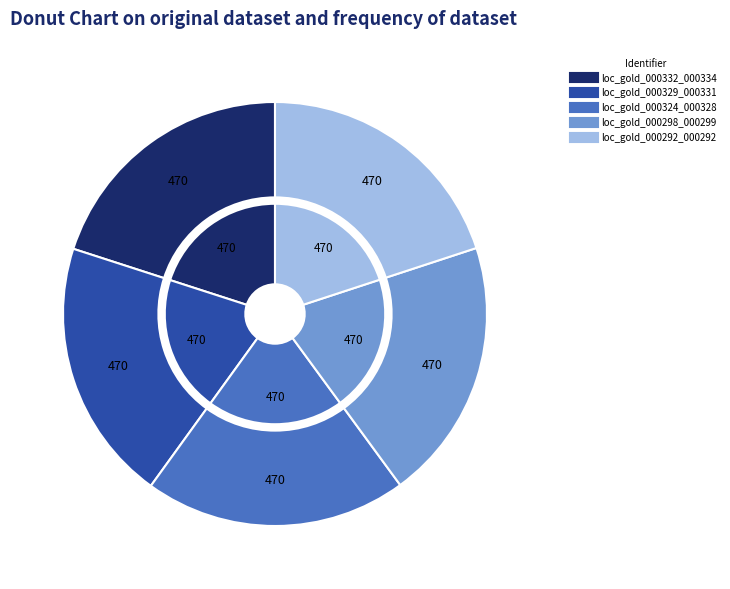

Which category has the biggest portion of the pie?

loc_gold_000332_000334